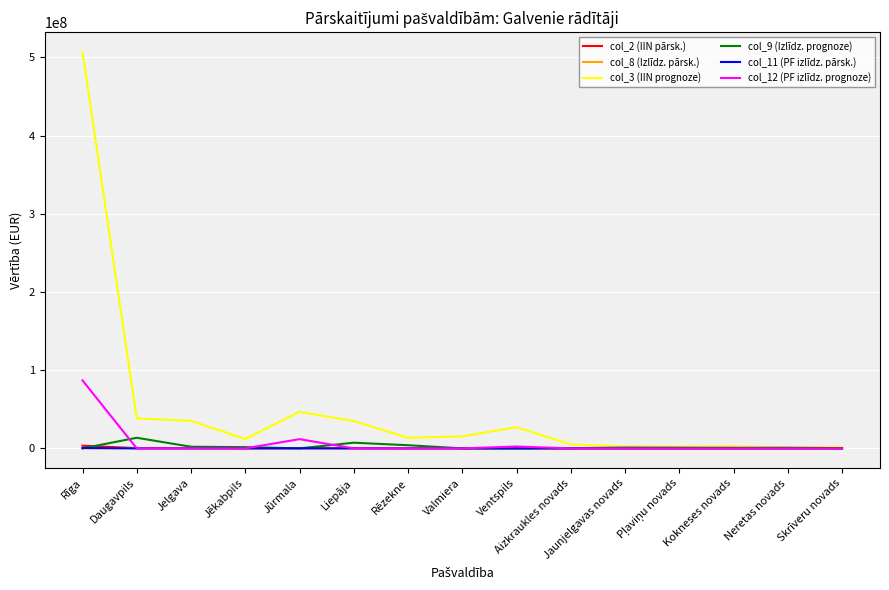

How many lines are shown in the chart?

6